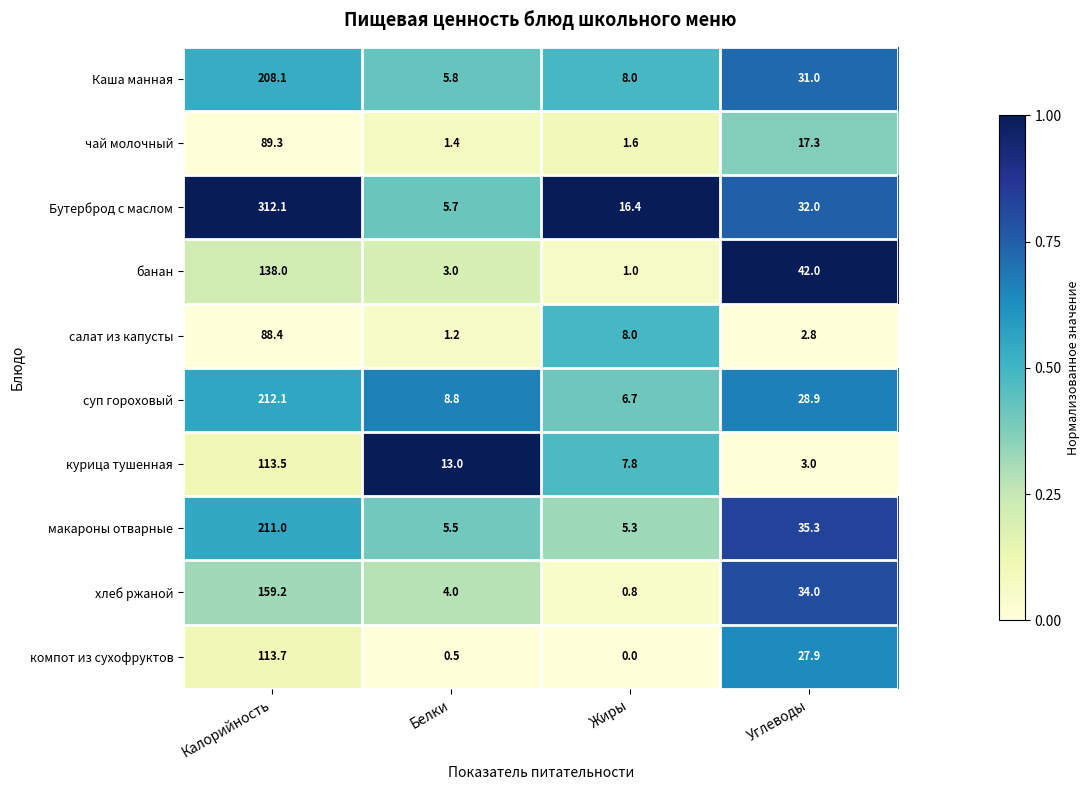

Which label corresponds to the smallest value in the chart?

Жиры